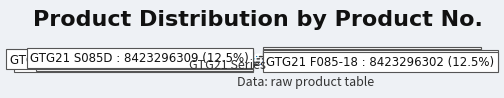

Which slice is the smallest?

GTG21 D120